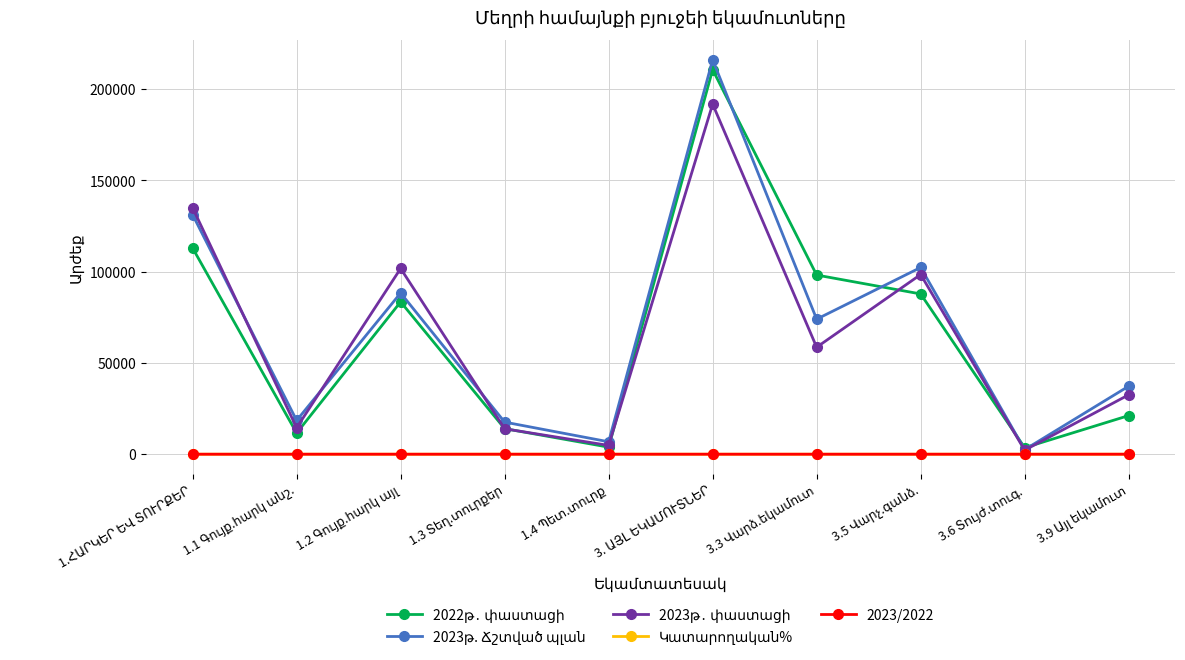

What is the maximum value shown in the chart?

216102.9